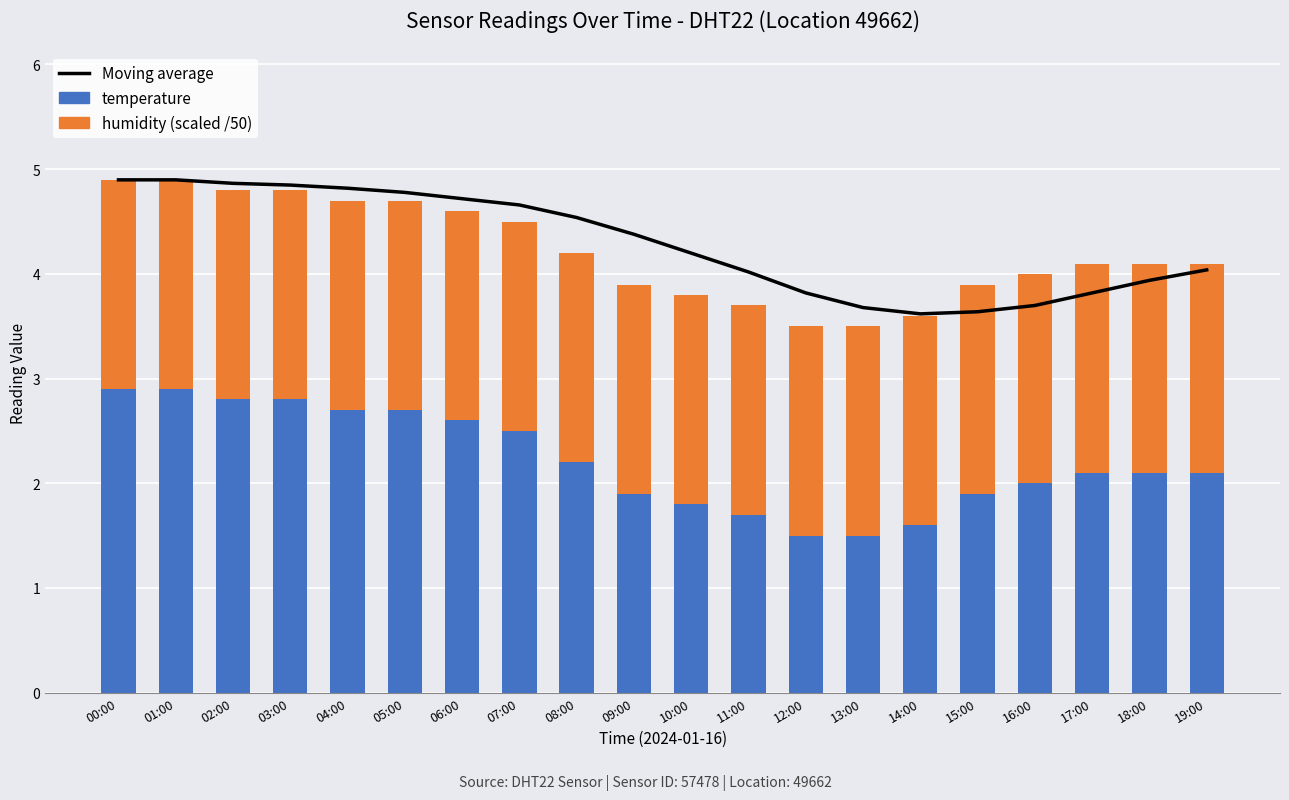

What is the difference between the temperature values at 18:00 and 04:00?

0.6